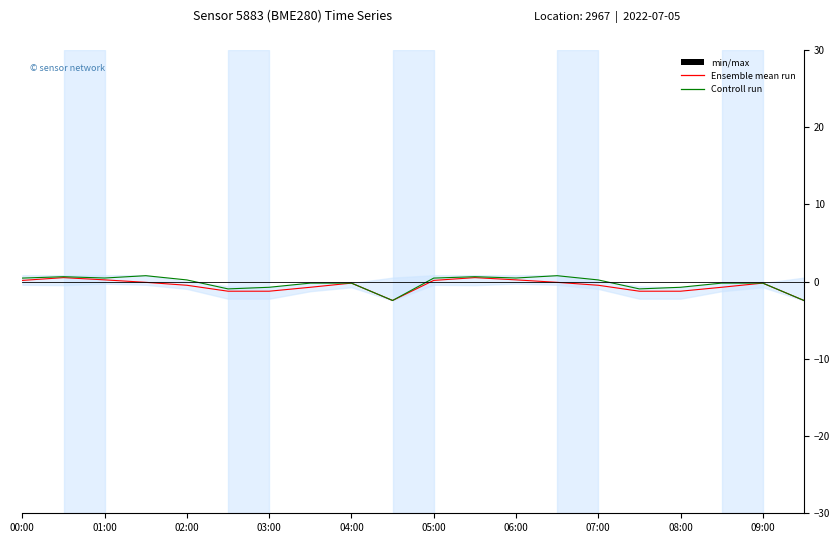

What is the difference between the Ensemble mean run values at 08:00 and 07:00?

0.5